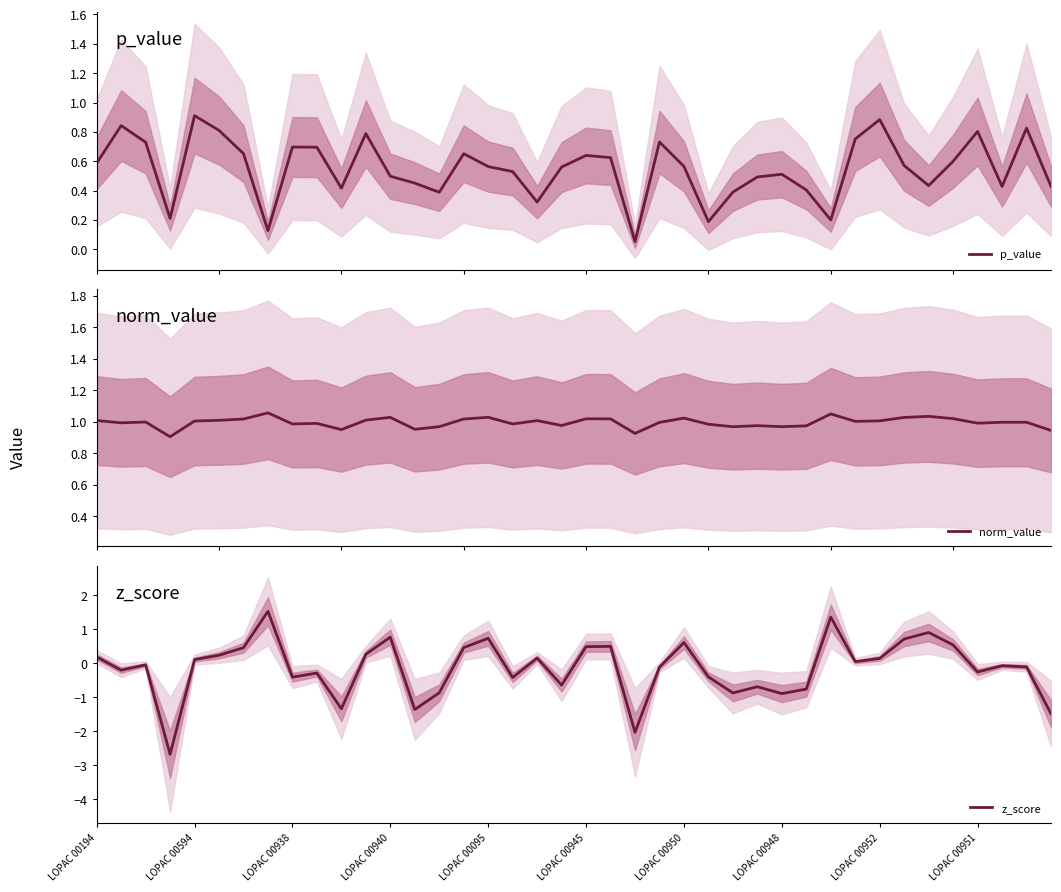

How many times do z_score and p_value cross each other?

12